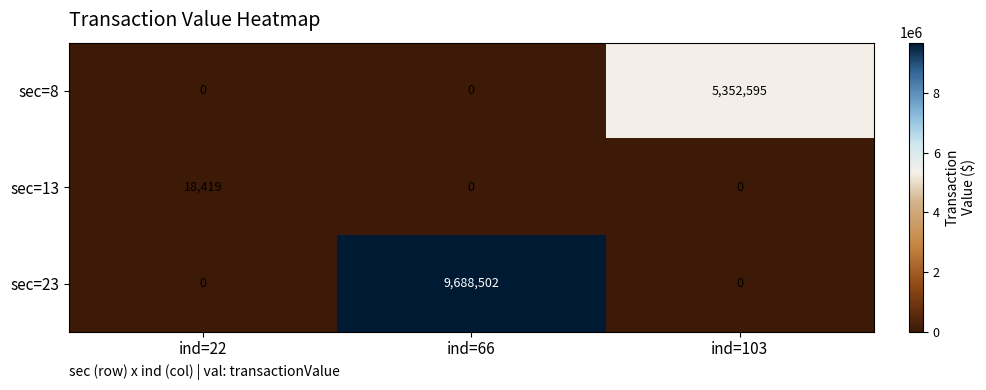

At which label does sec=8 reach its peak?

ind=103